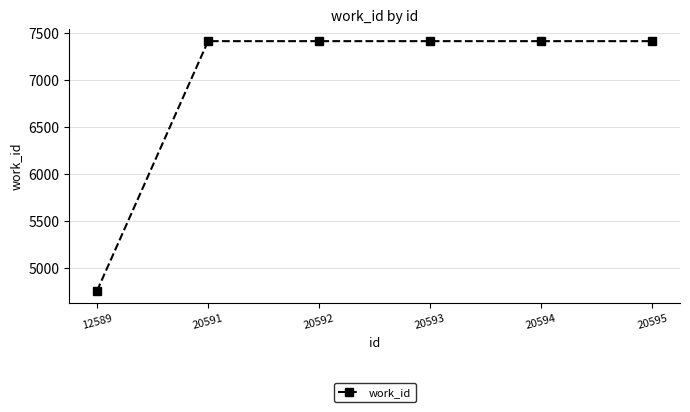

What is the value of the 3rd point from the left?

7411